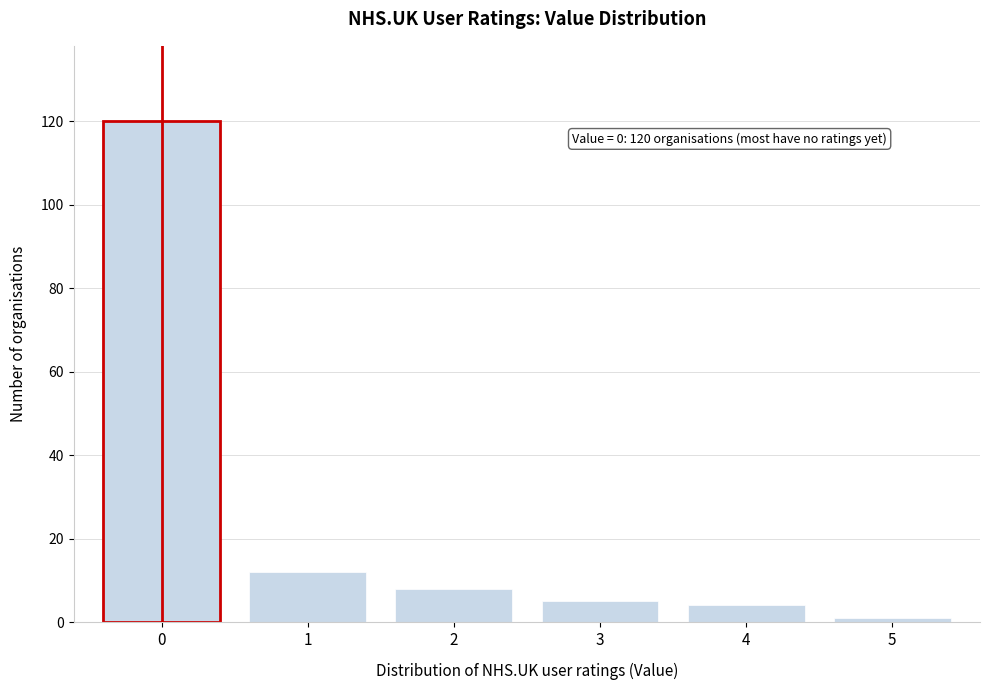

Reading left to right, transcribe all the data shown in this chart.

0=120	1=12	2=8	3=5	4=4	5=1